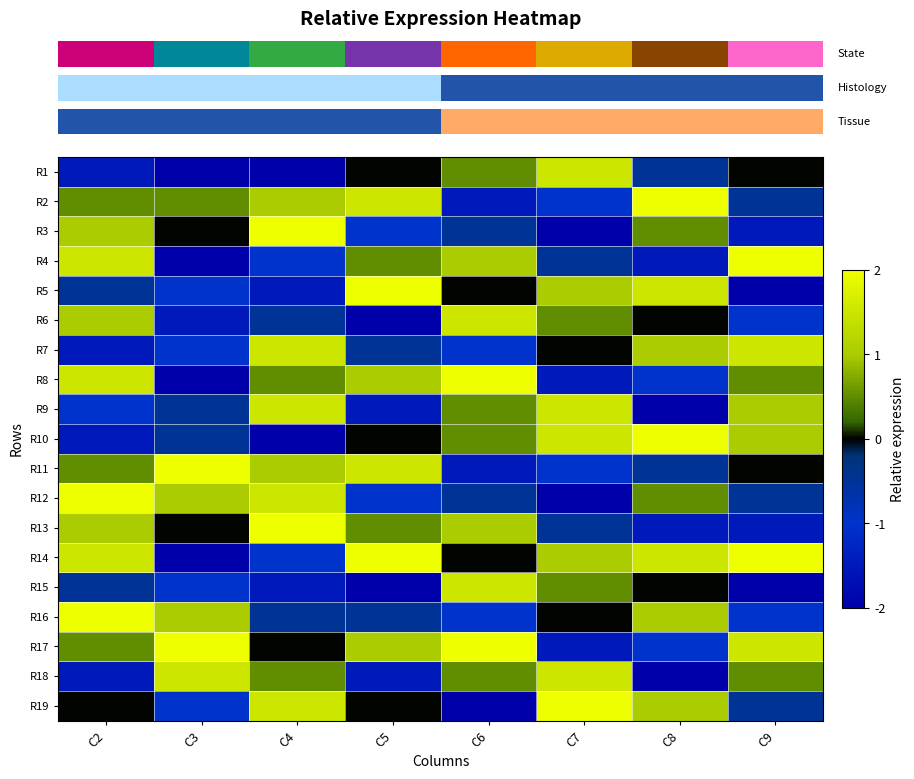

What is the total value across all series at C8?

97